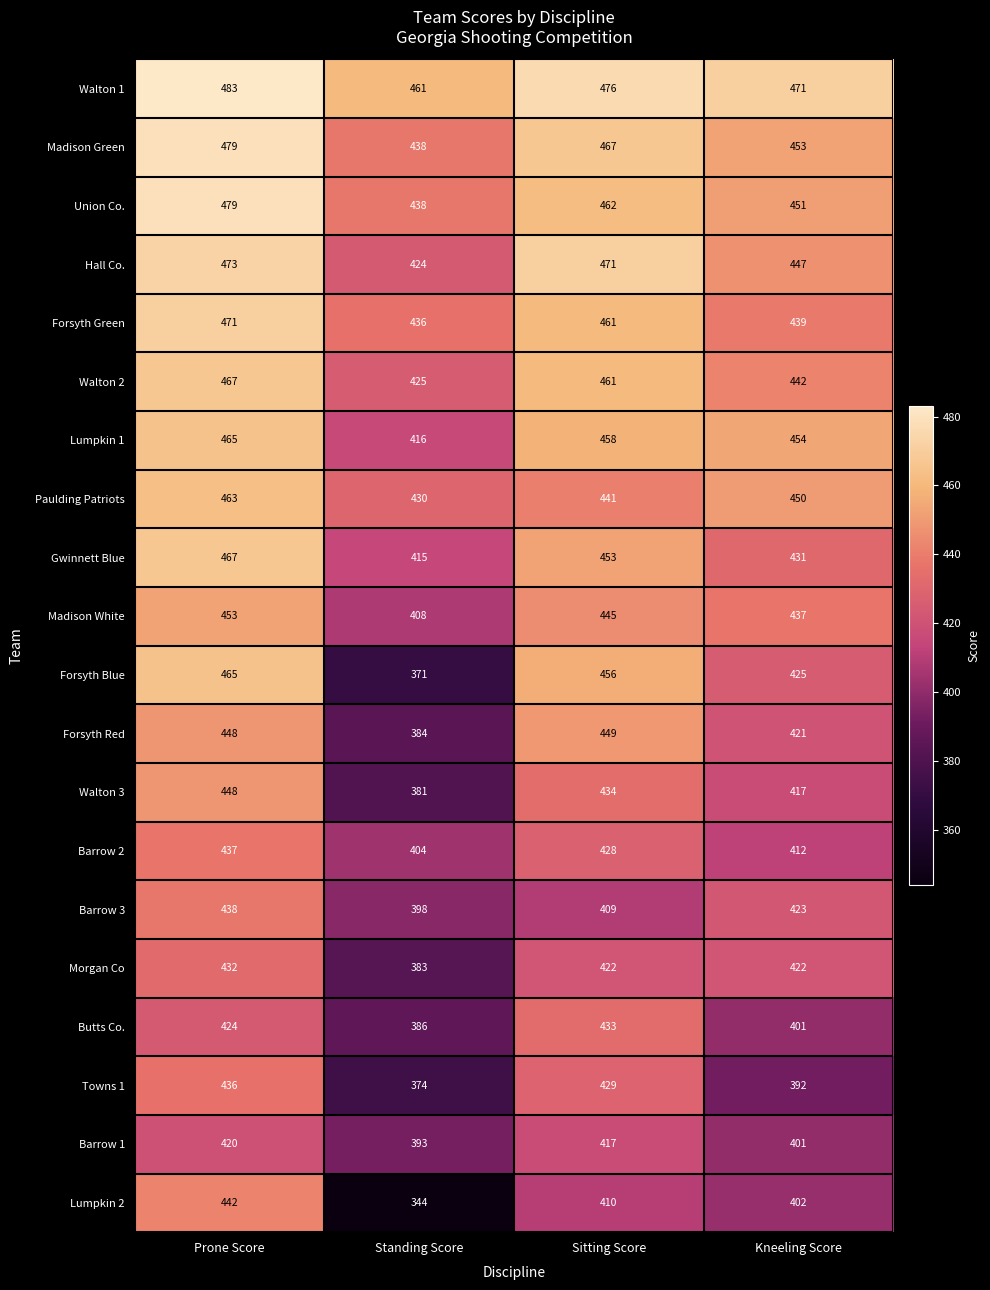

How many categories are shown in the chart?

4